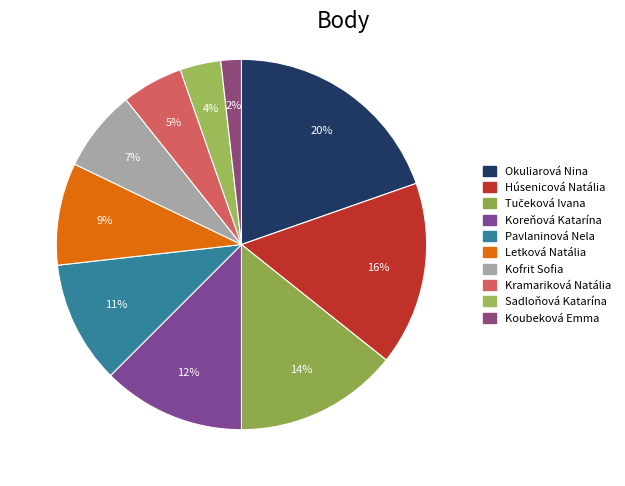

To the nearest percent, what percentage of the pie is Sadloňová Katarína?

4%